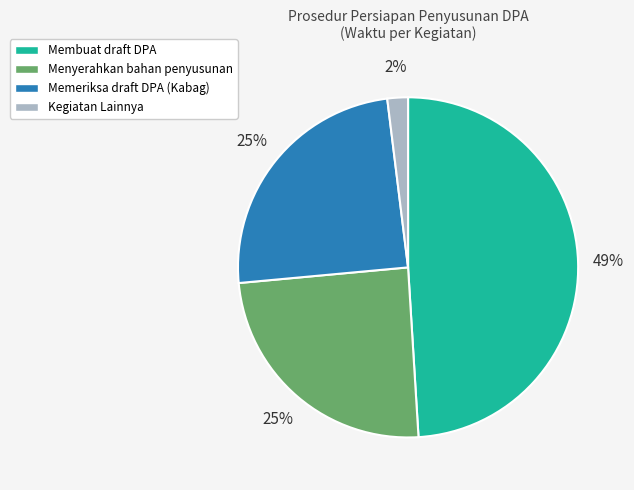

To the nearest percent, what is the average slice percentage?

25%